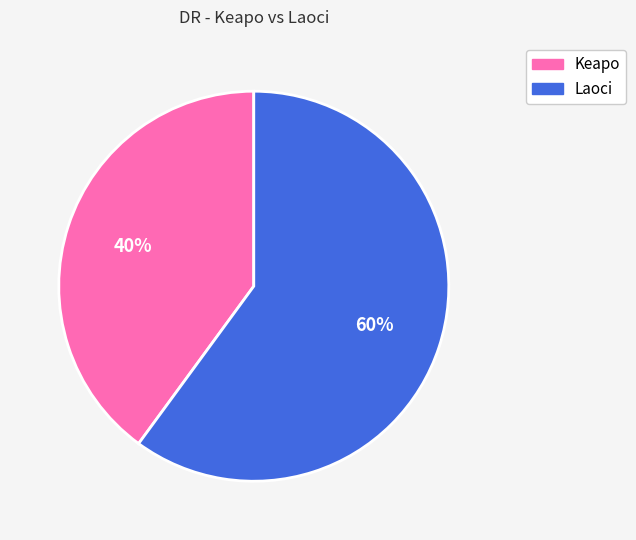

To the nearest percent, what is the difference between the Laoci and Keapo slice percentages?

20%